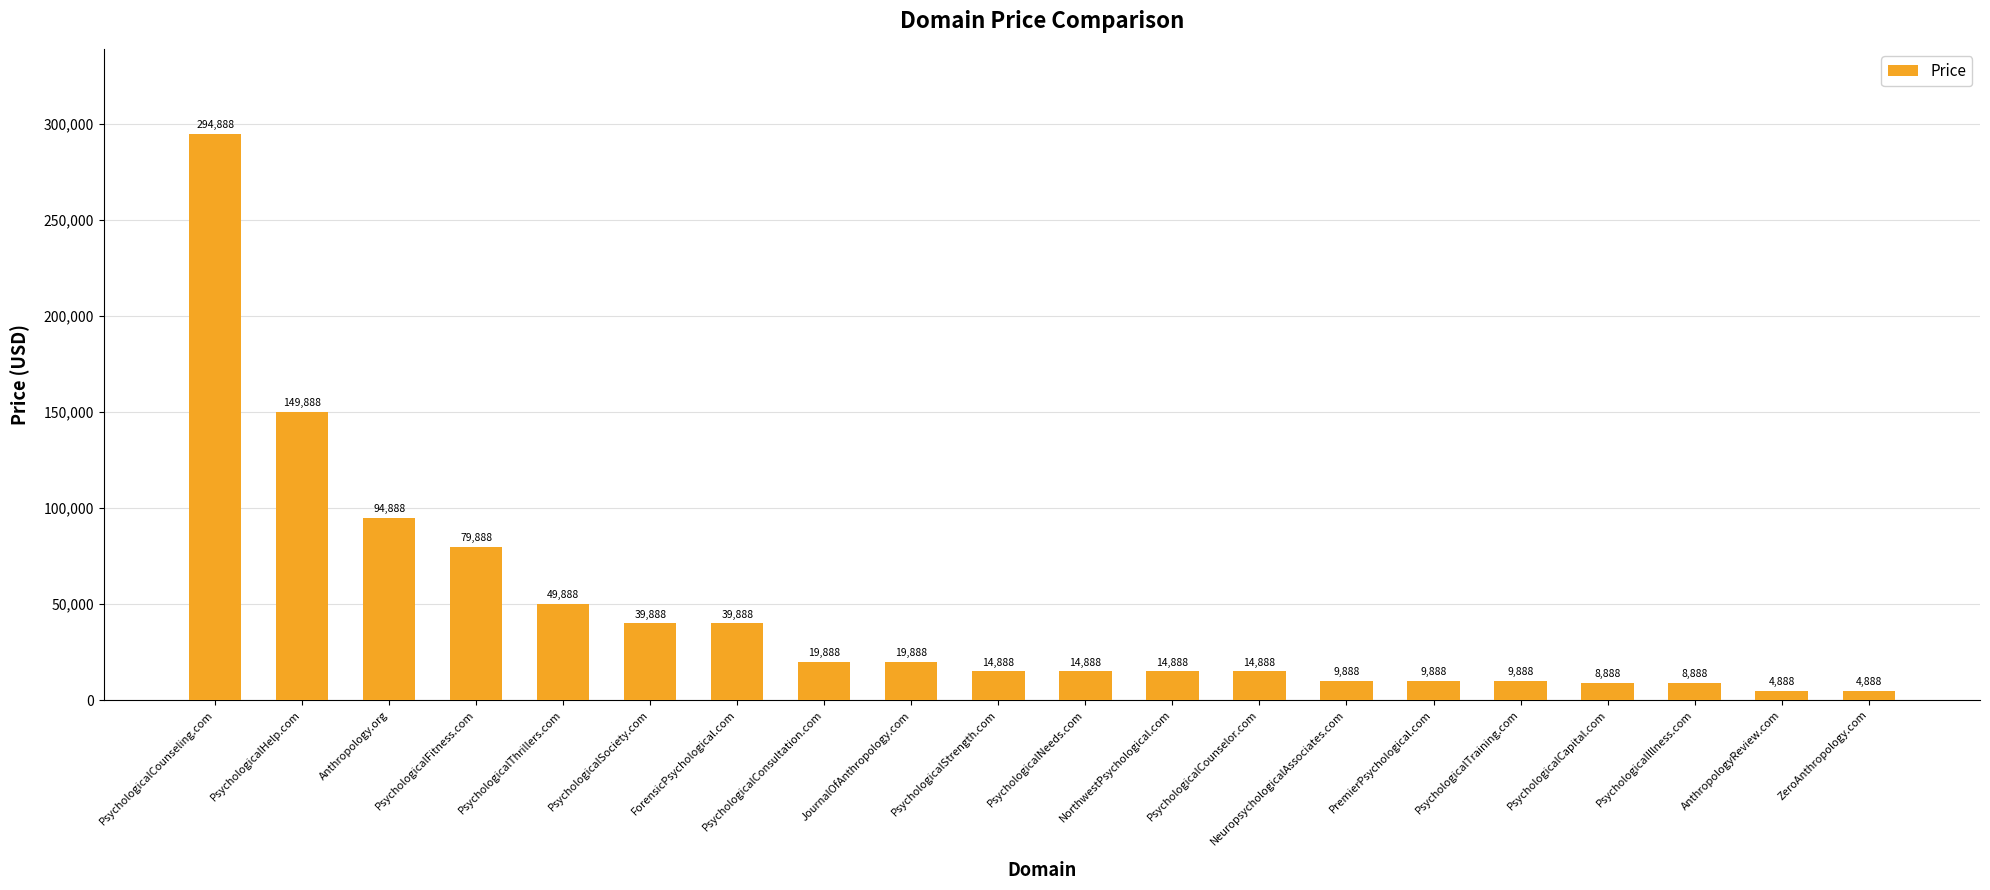

What is the approximate value at JournalOfAnthropology.com?

19888